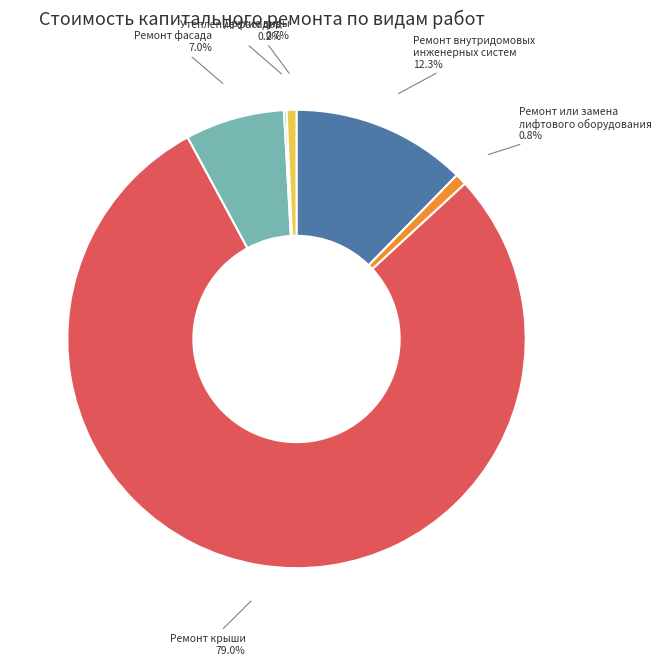

True or false: Ремонт фасада accounts for 1% of the total.

False